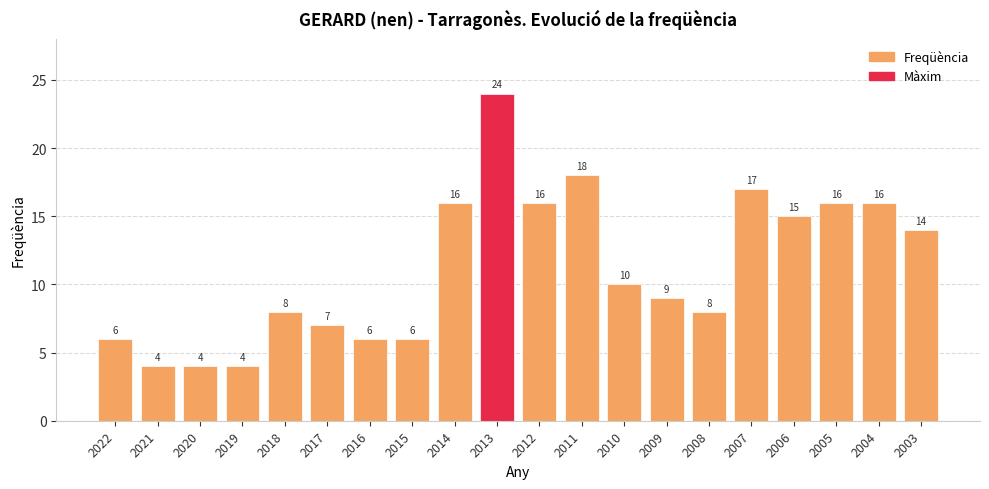

Reading right to left, extract all data points from this chart.

14	16	16	15	17	8	9	10	18	16	24	16	6	6	7	8	4	4	4	6